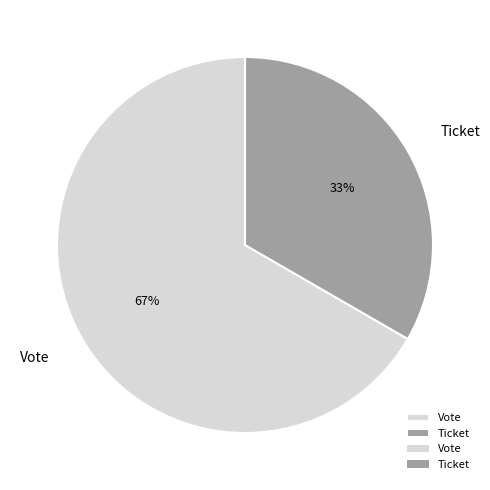

Between Vote and Ticket, which is larger?

Vote